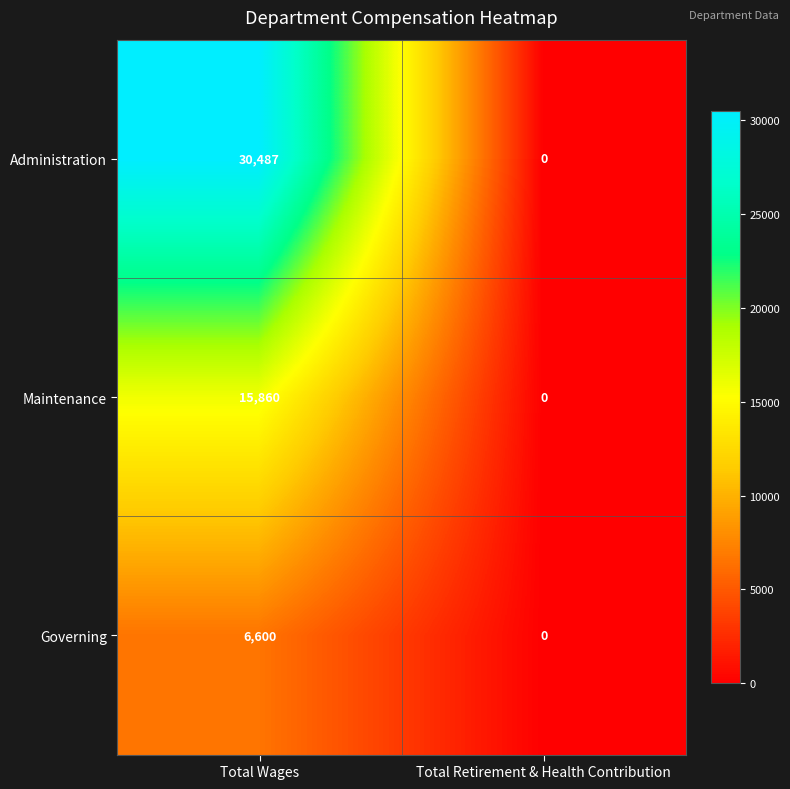

List the series in order of their overall mean, highest first.

Administration, Maintenance, Governing